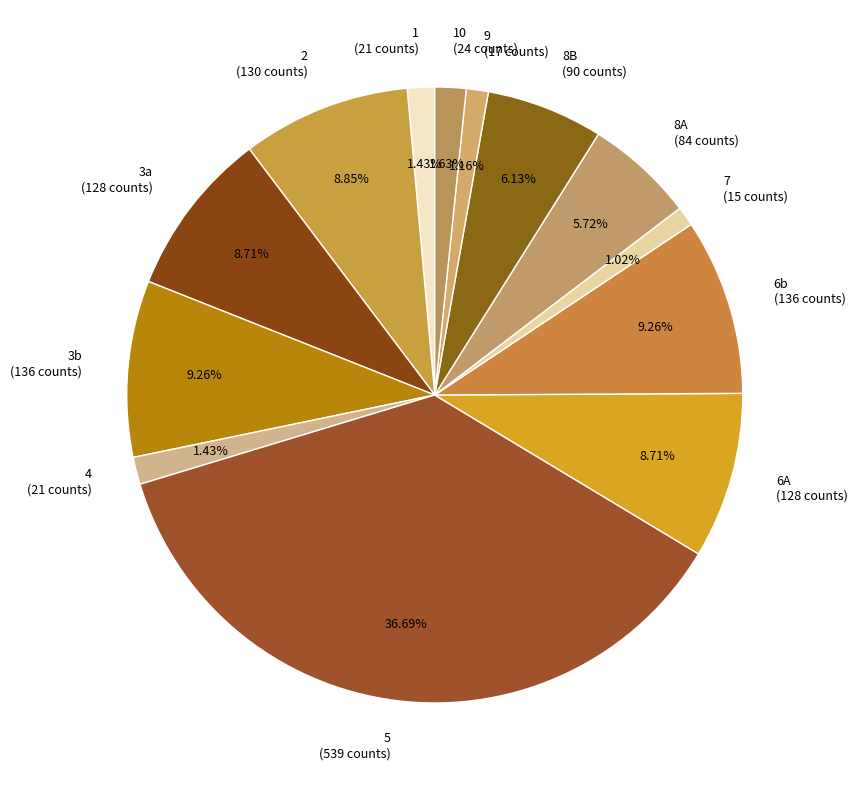

Between 10 (24 counts) and 2 (130 counts), which is larger?

2 (130 counts)